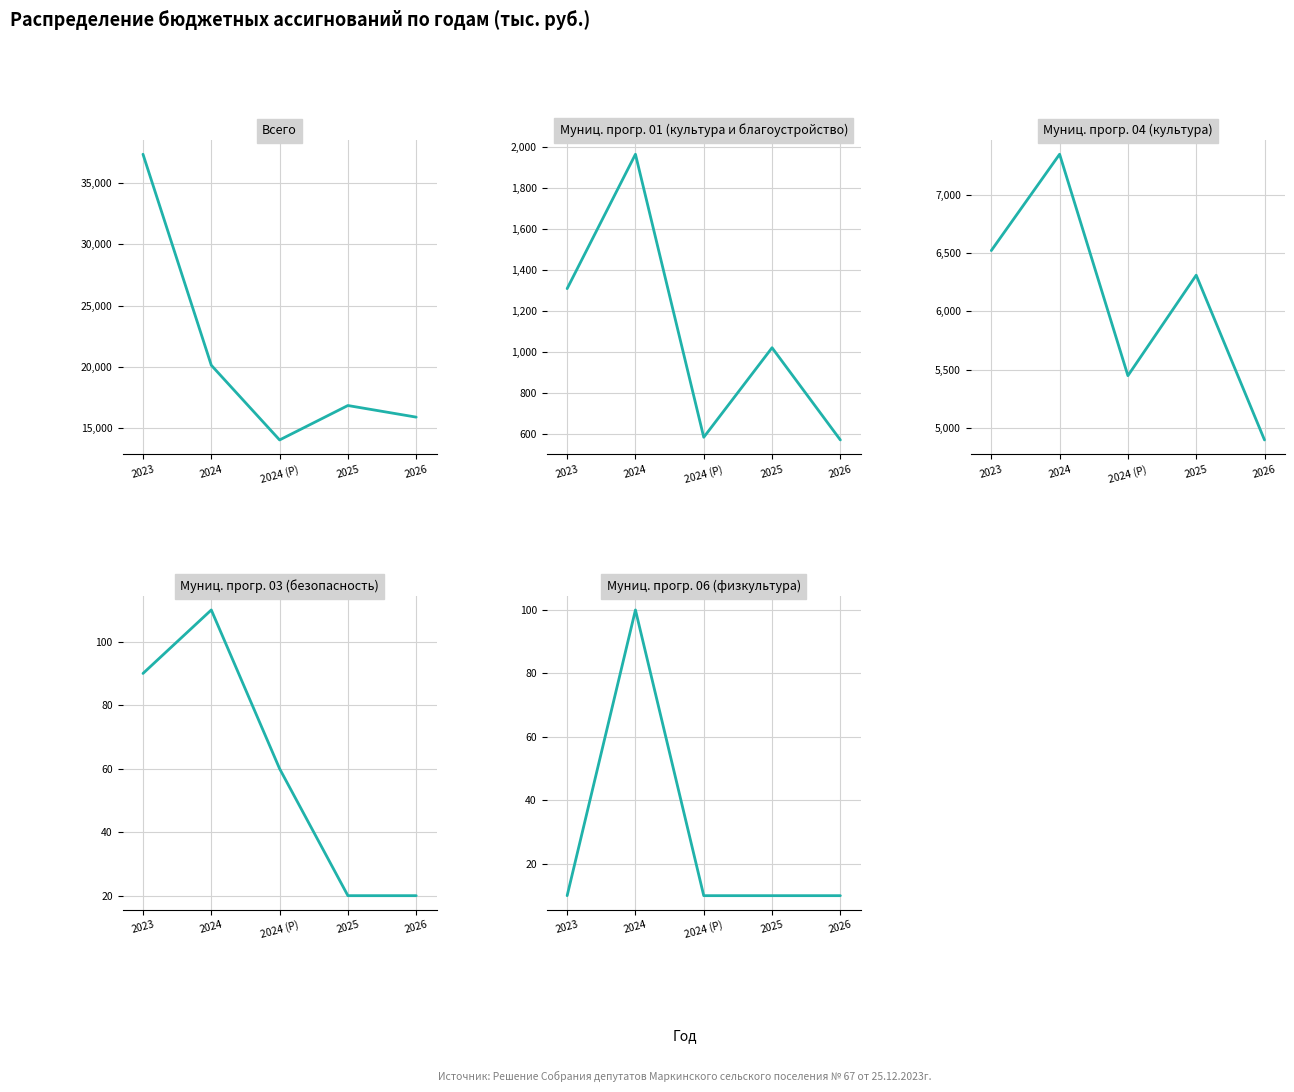

The value of Муниц. прогр. 04 (культура) at 2023 is 3369.1. True or false?

False